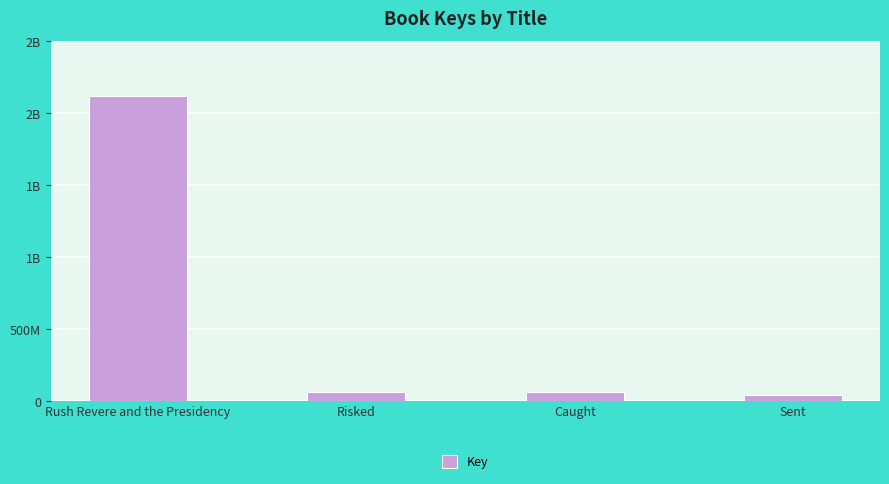

True or false: the data shows 60980600 at Sent.

False